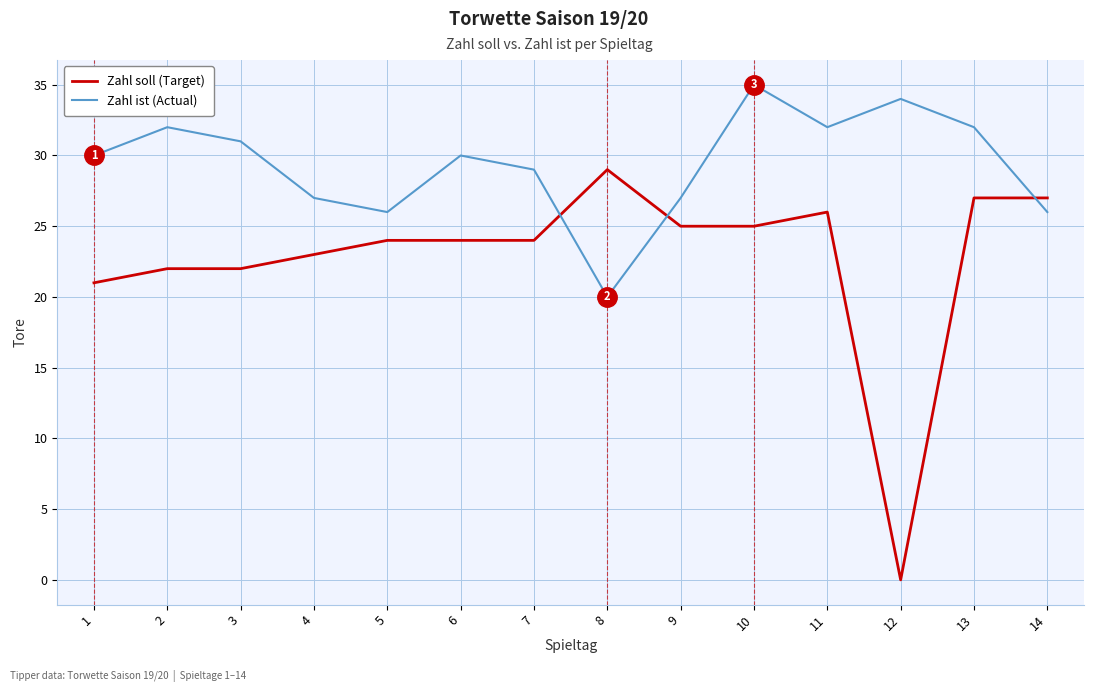

Which series has the largest total across all categories?

Zahl ist (Actual)